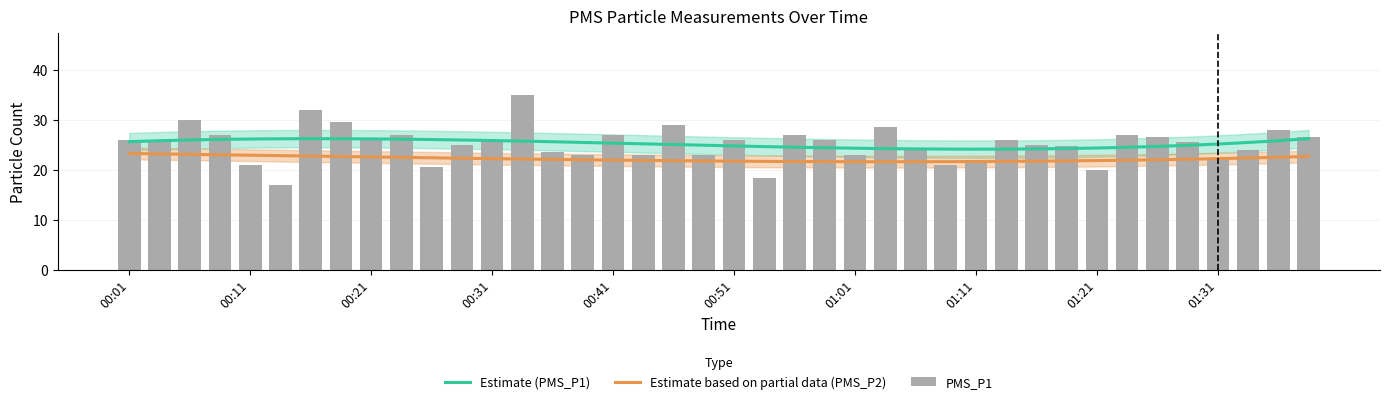

Which category has the highest value across all series?

00:33